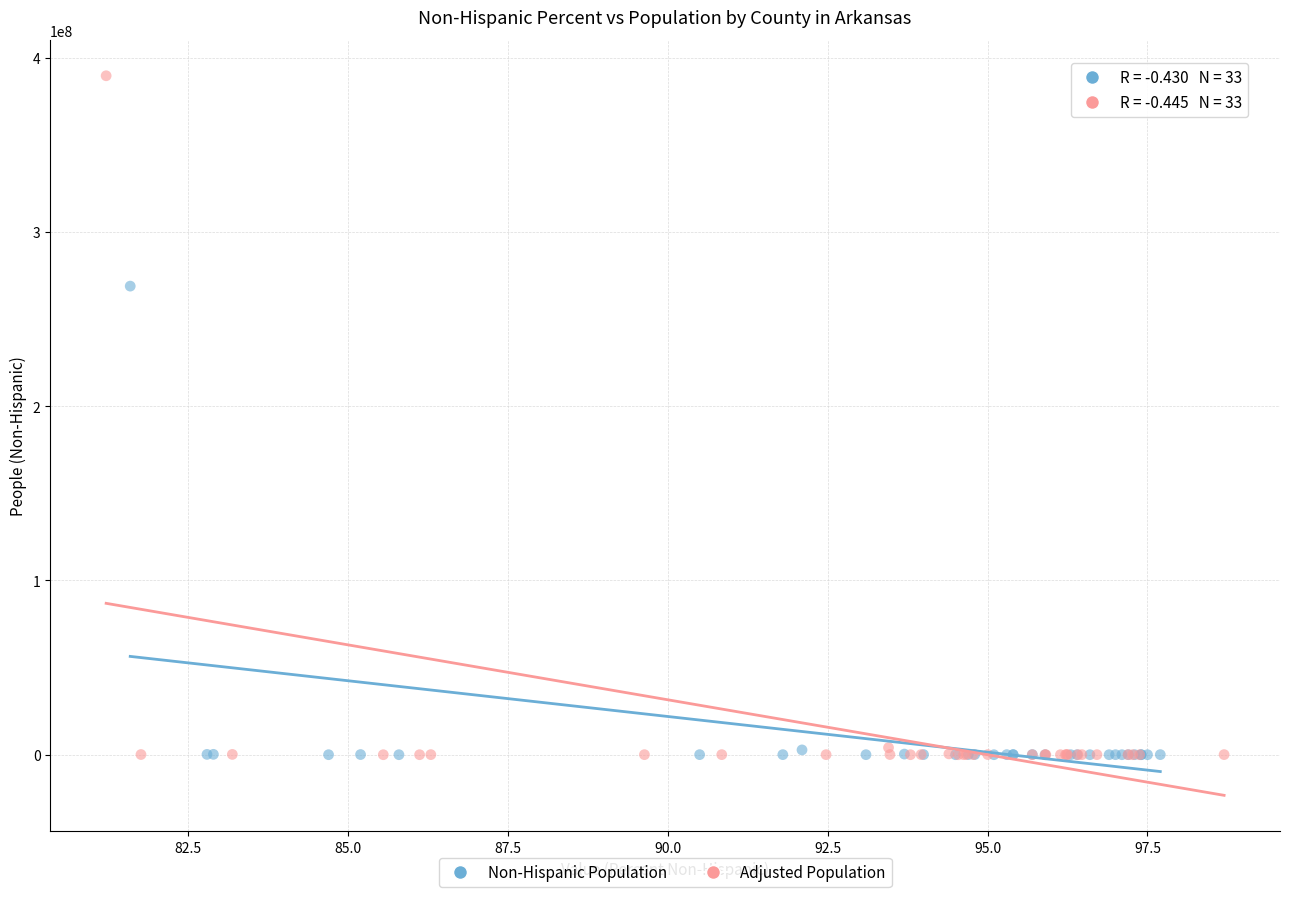

Which series reaches the maximum Y coordinate?

Adjusted Population